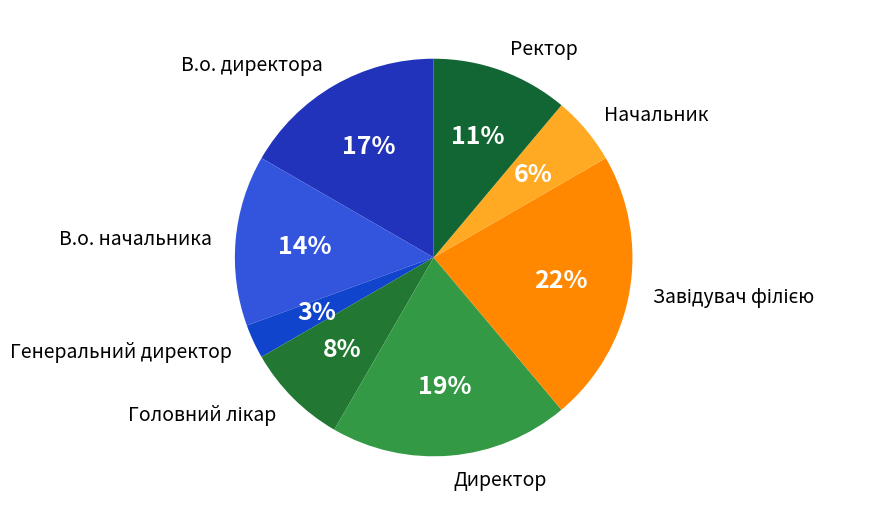

Do Генеральний директор and Начальник together represent more than half of the pie?

No